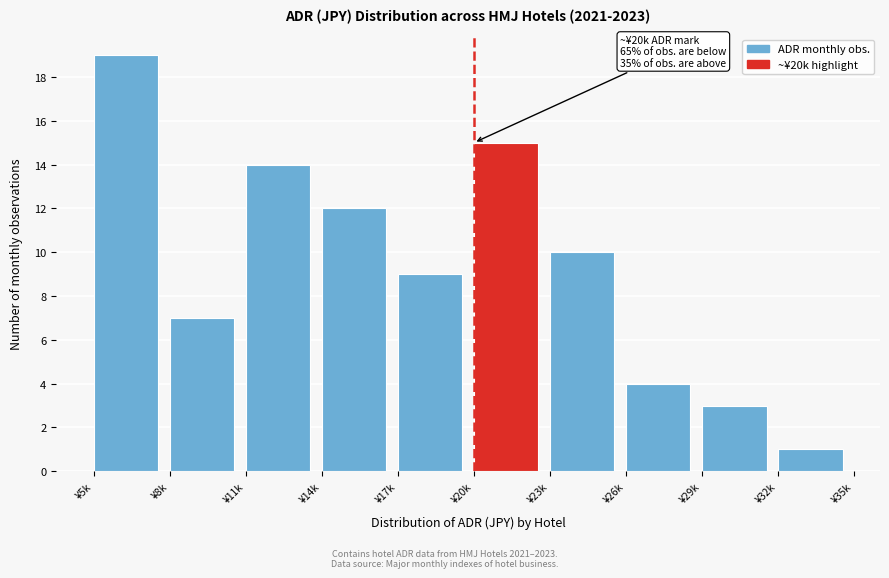

Reading left to right, extract all data points from this chart.

¥5k=19	¥8k=7	¥11k=14	¥14k=12	¥17k=9	¥20k=15	¥23k=10	¥26k=4	¥29k=3	¥32k=1